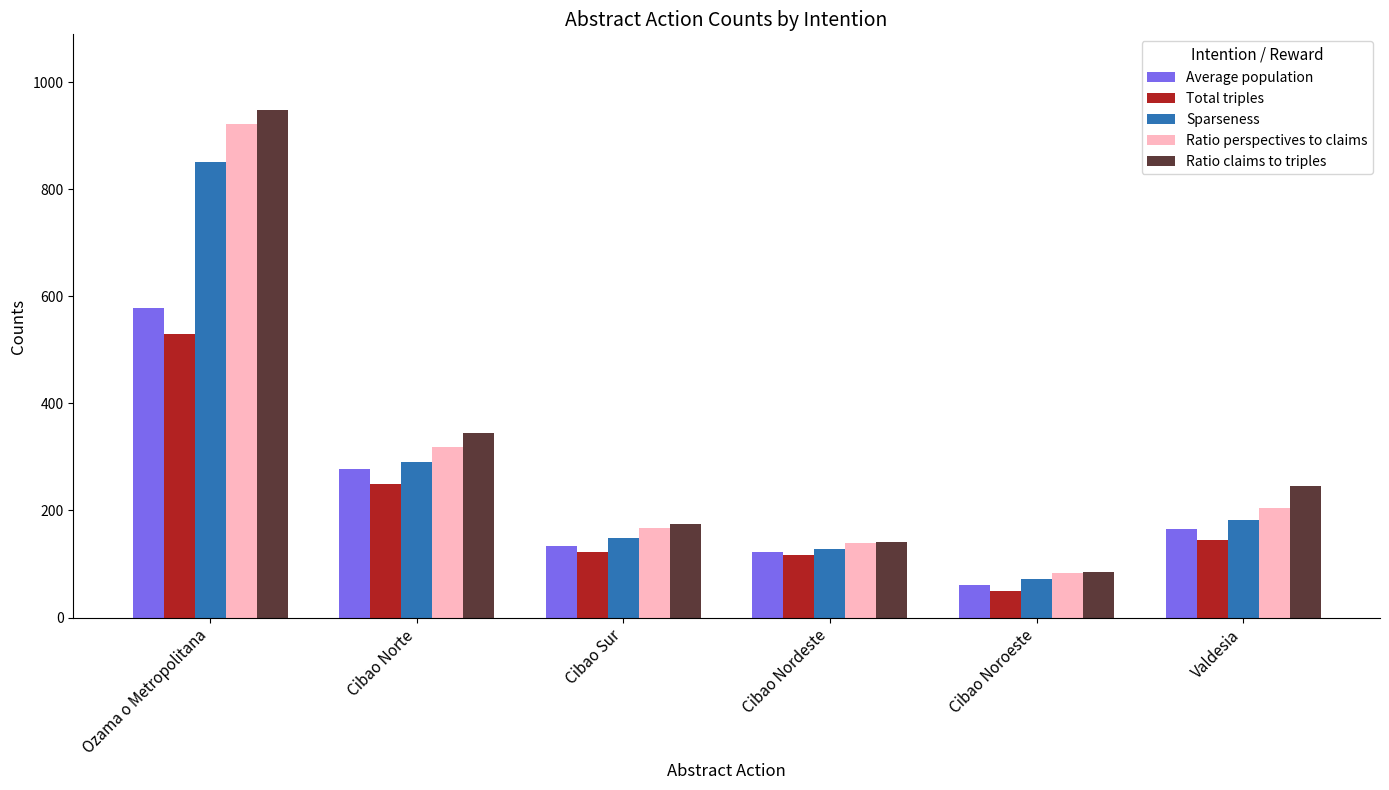

The Total triples series shows 122 at Cibao Sur. True or false?

True